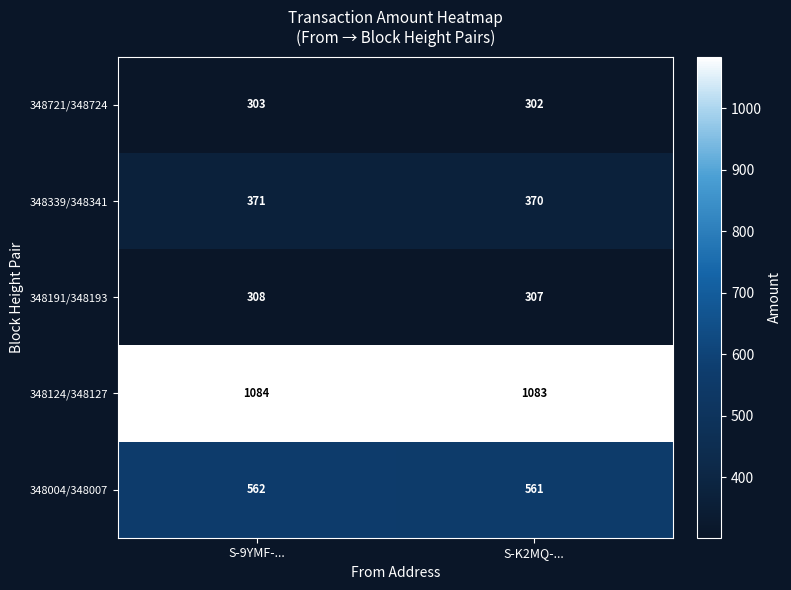

Reading left to right, list all the values displayed in this chart.

348721/348724: 303	302
348339/348341: 371	370
348191/348193: 308	307
348124/348127: 1084	1083
348004/348007: 562	561